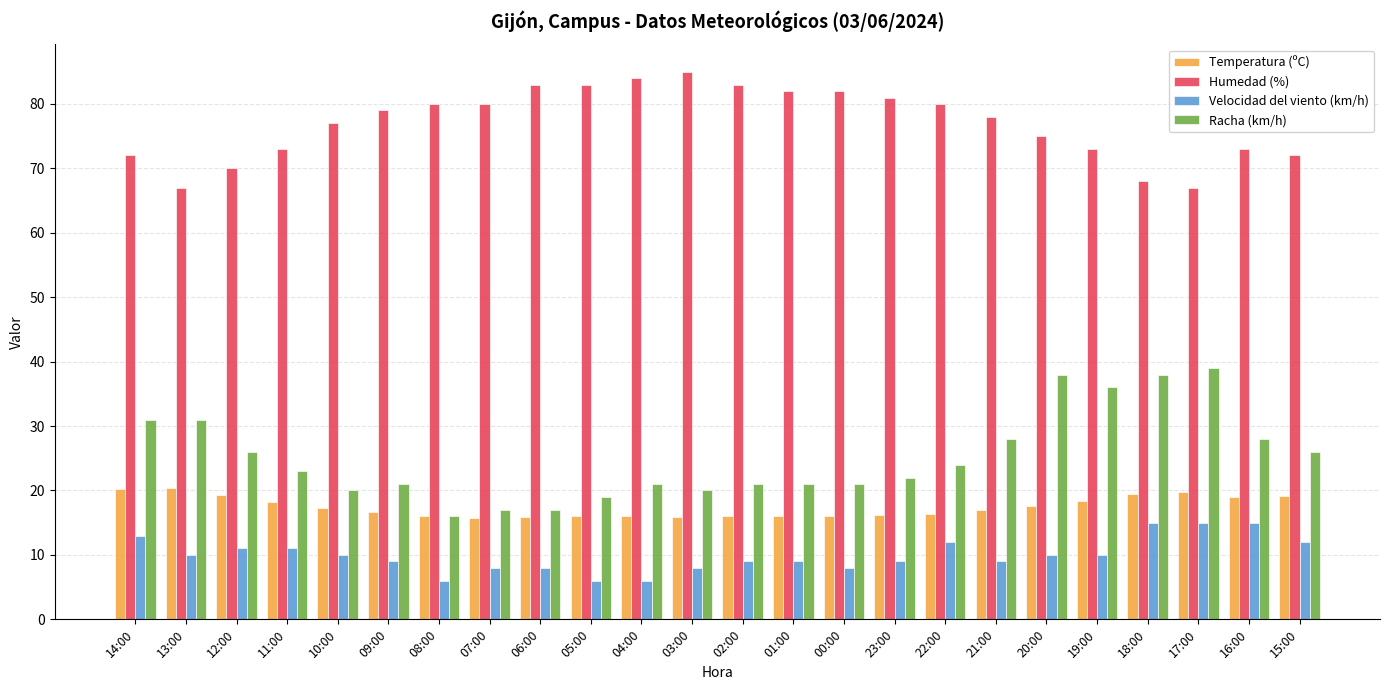

Is it true that Velocidad del viento (km/h) equals 6.0 at 05:00?

True